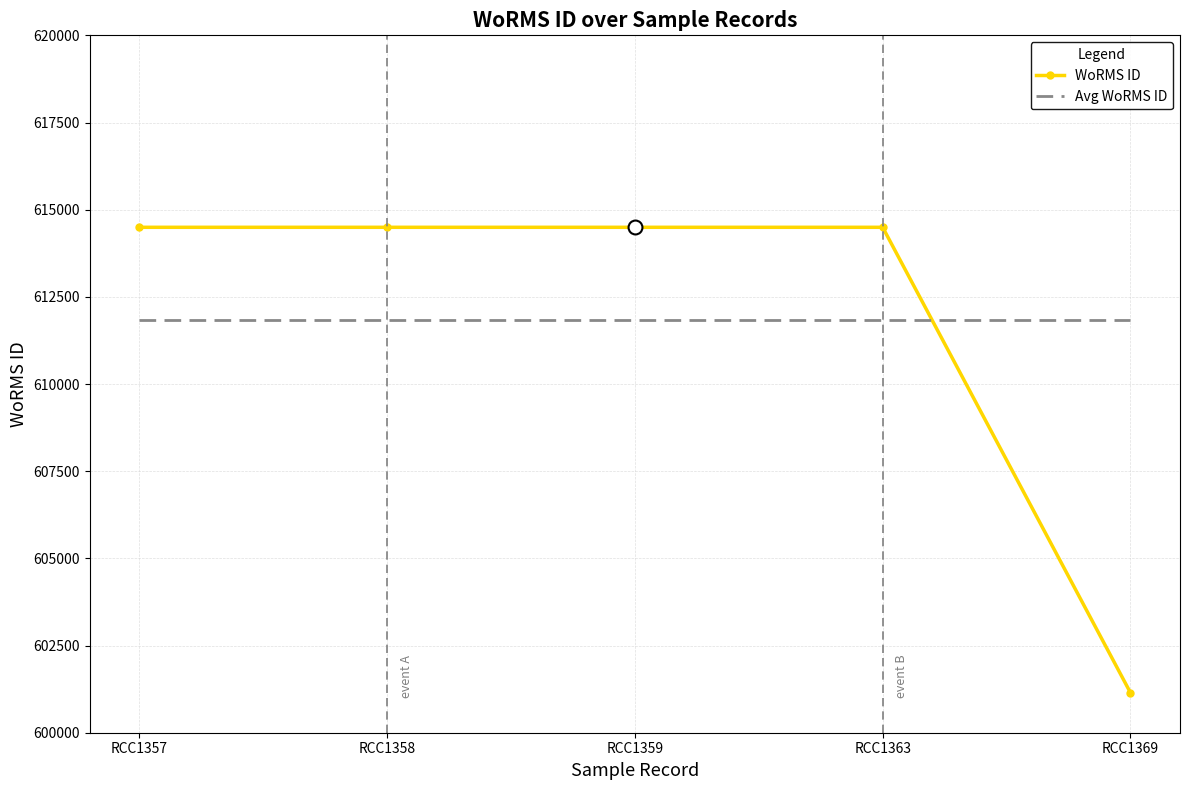

Count the number of data series in this chart.

2